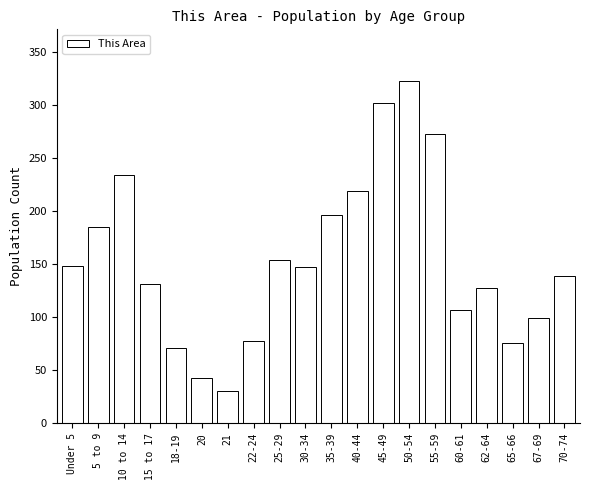

What is the change in value from 65-66 to 67-69?

+23